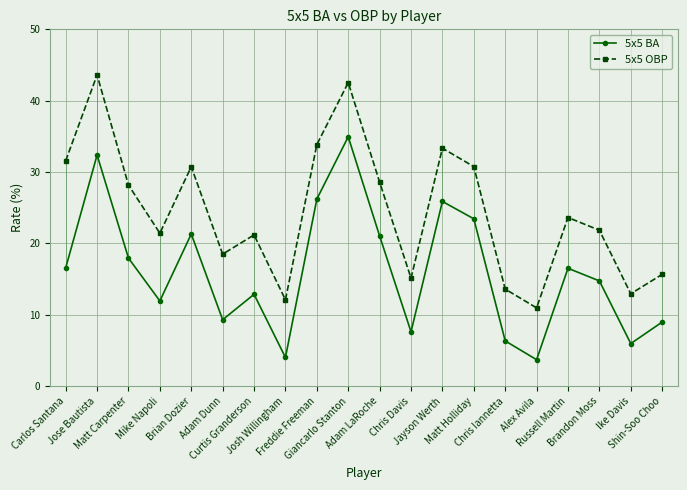

Which series has the largest range (max minus min)?

5x5 OBP